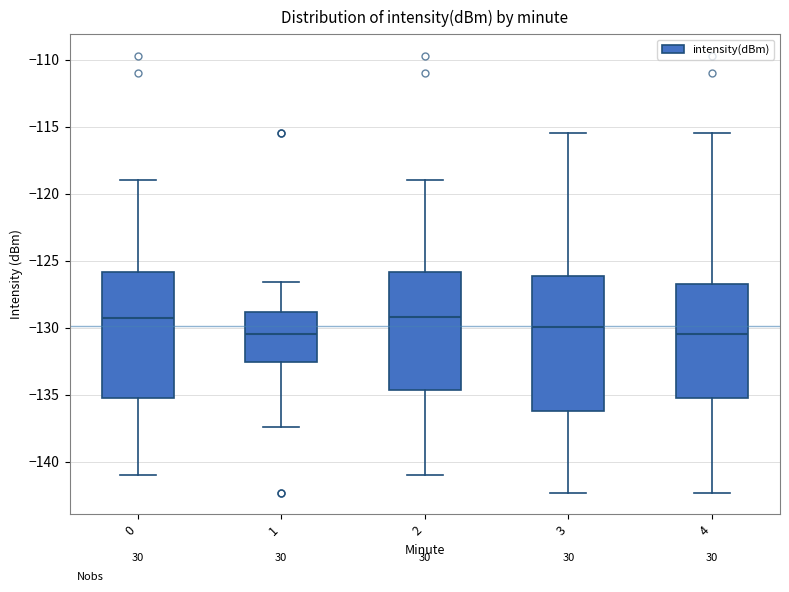

Reading left to right, transcribe this box plot: for each box, give where its median line is, the range the box spans, and where its two whiskers end, as read against the y-axis. The values are not printed on the chart, so give them approximately, as read against the axis.

0: median -129.5, box -135.5 to -126.0, whiskers -141.0 to -119.0
1: median -130.5, box -132.5 to -129.0, whiskers -137.5 to -126.5
2: median -129.0, box -134.5 to -126.0, whiskers -141.0 to -119.0
3: median -130.0, box -136.0 to -126.0, whiskers -142.5 to -115.5
4: median -130.5, box -135.5 to -126.5, whiskers -142.5 to -115.5